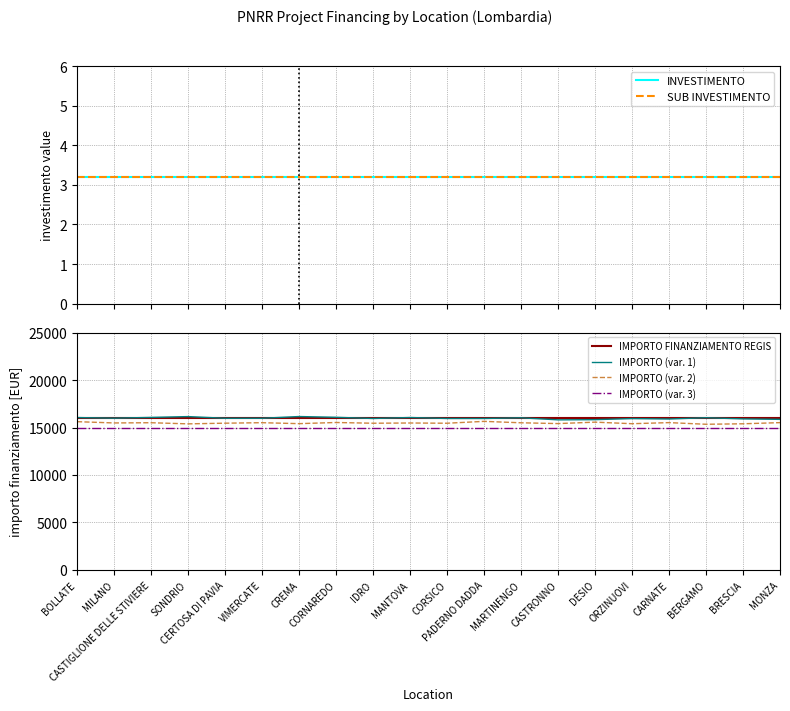

True or false: INVESTIMENTO and IMPORTO (var. 2) cross at least once.

False